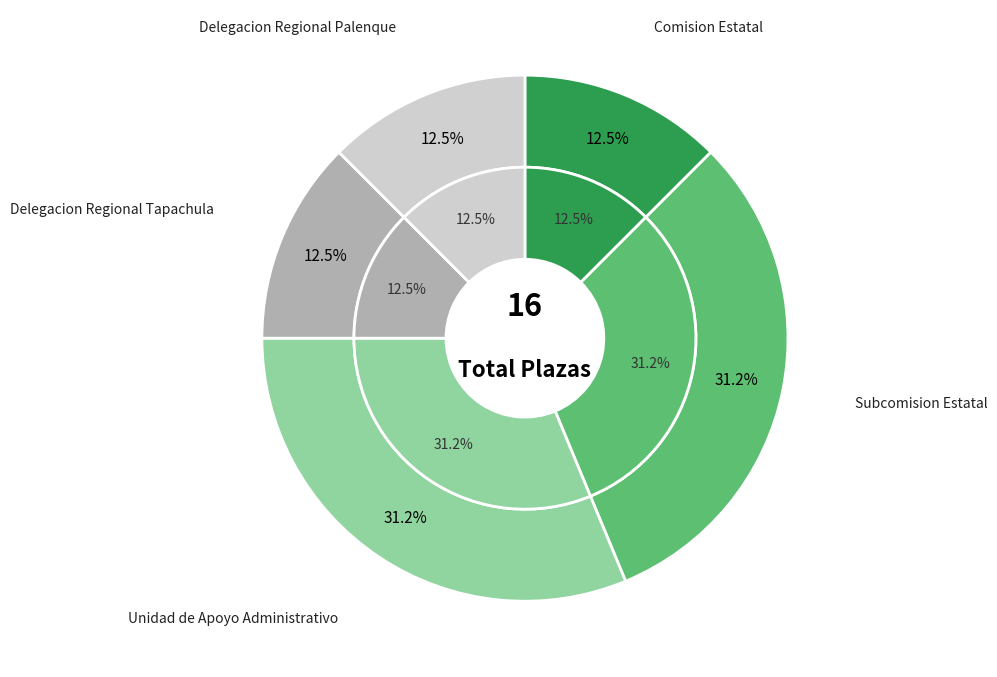

Which category has the smallest portion of the pie?

Comision Estatal